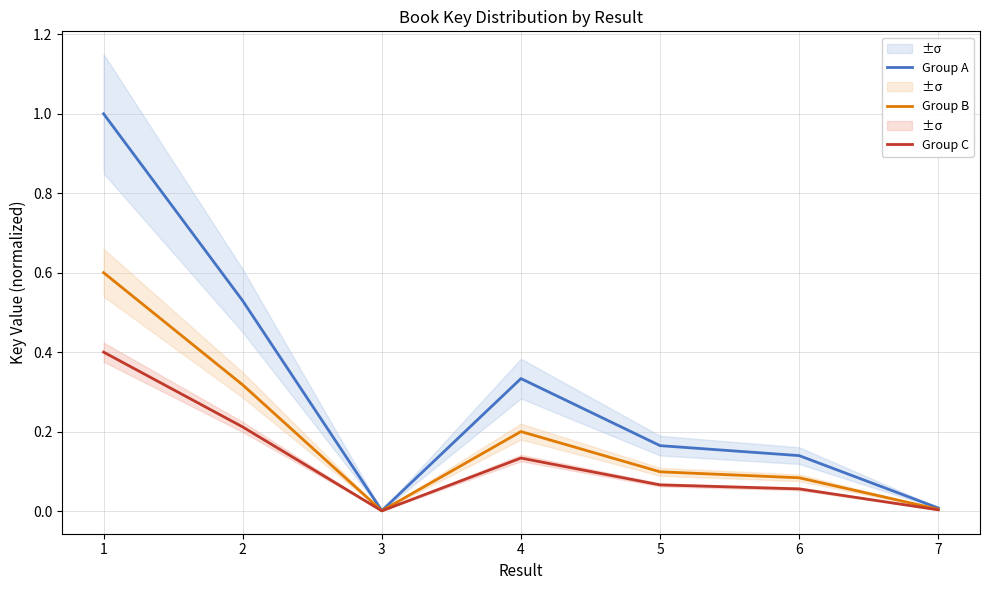

Reading right to left, what are all the values shown in this chart?

Group A: 7=0.0	6=0.1	5=0.2	4=0.3	3=0.0	2=0.5	1=1.0
Group B: 7=0.0	6=0.1	5=0.1	4=0.2	3=0.0	2=0.3	1=0.6
Group C: 7=0.0	6=0.1	5=0.1	4=0.1	3=0.0	2=0.2	1=0.4